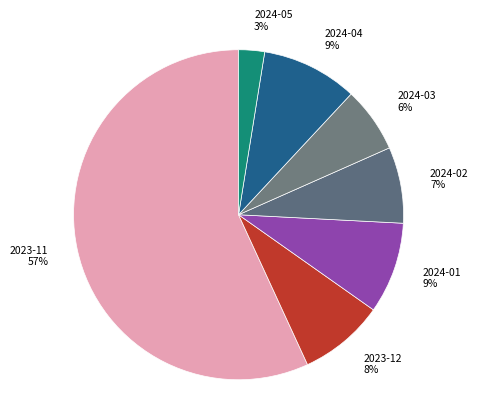

Which category accounts for the majority?

2023-11